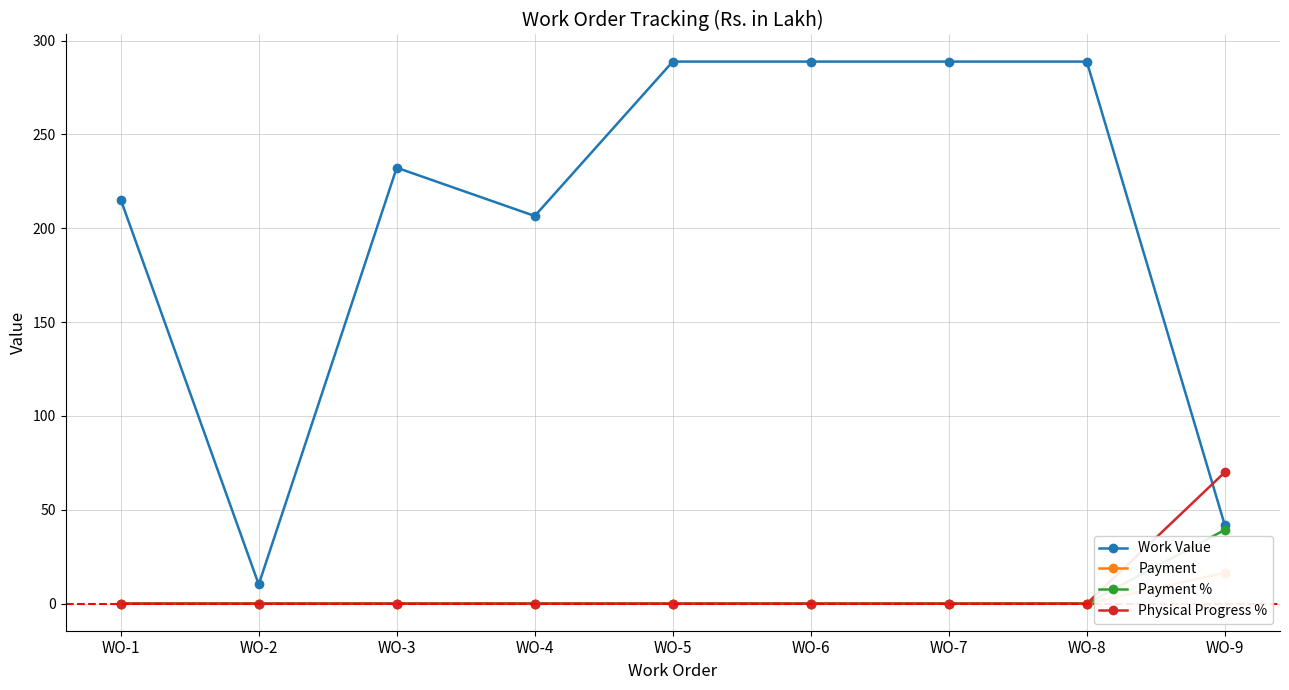

Which category has the highest value across all series?

WO-5